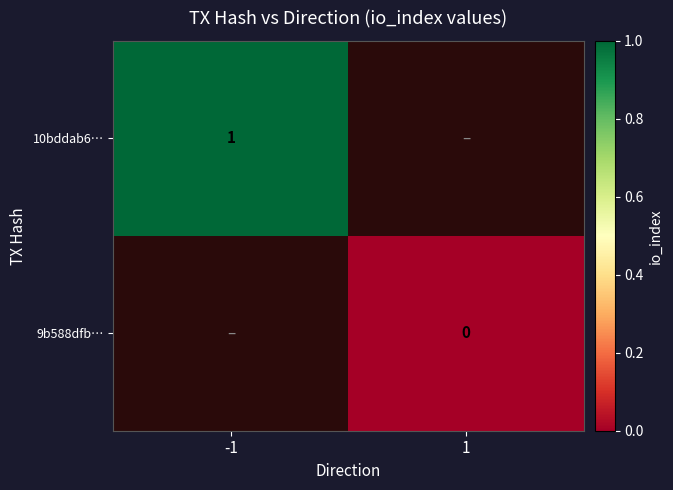

The value of 10bddab6… at -1 is 1. True or false?

True